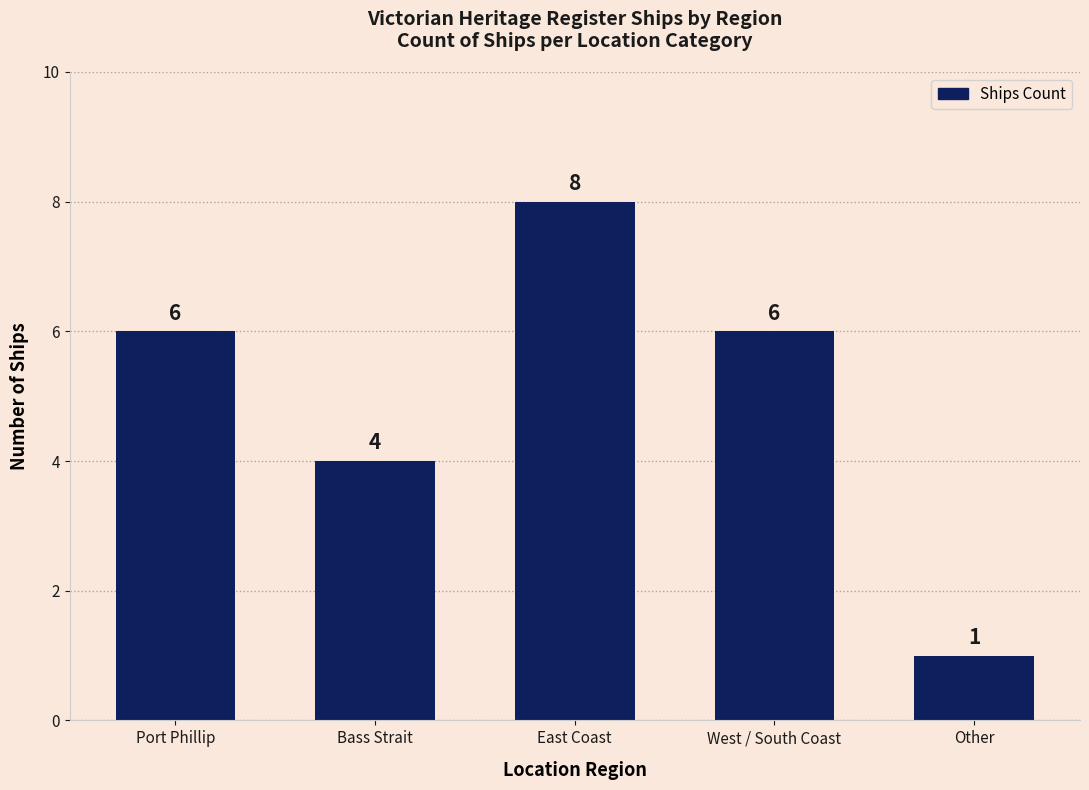

Count the number of categories in the chart.

5